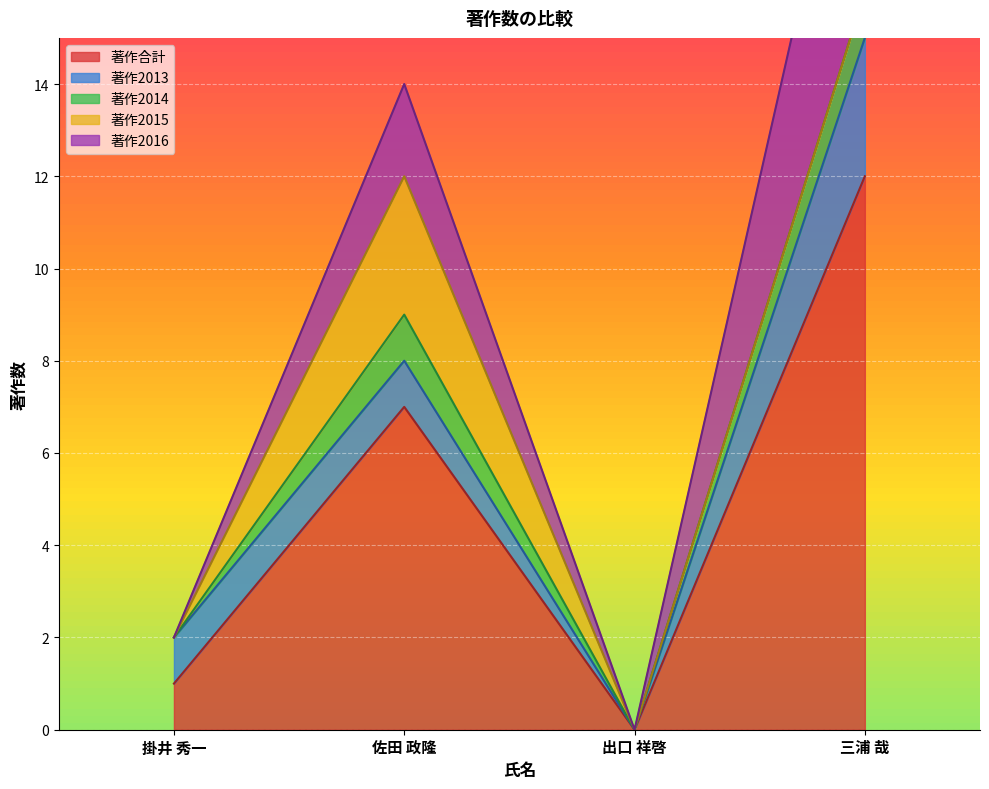

The 著作2015 series shows -2 at 三浦 哉. True or false?

False